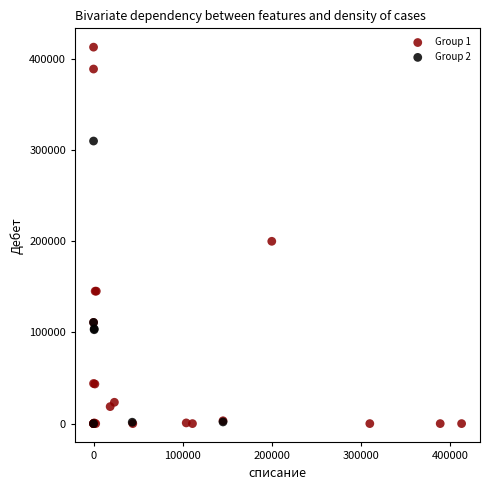

Which series has the largest Y range (max minus min)?

Group 1